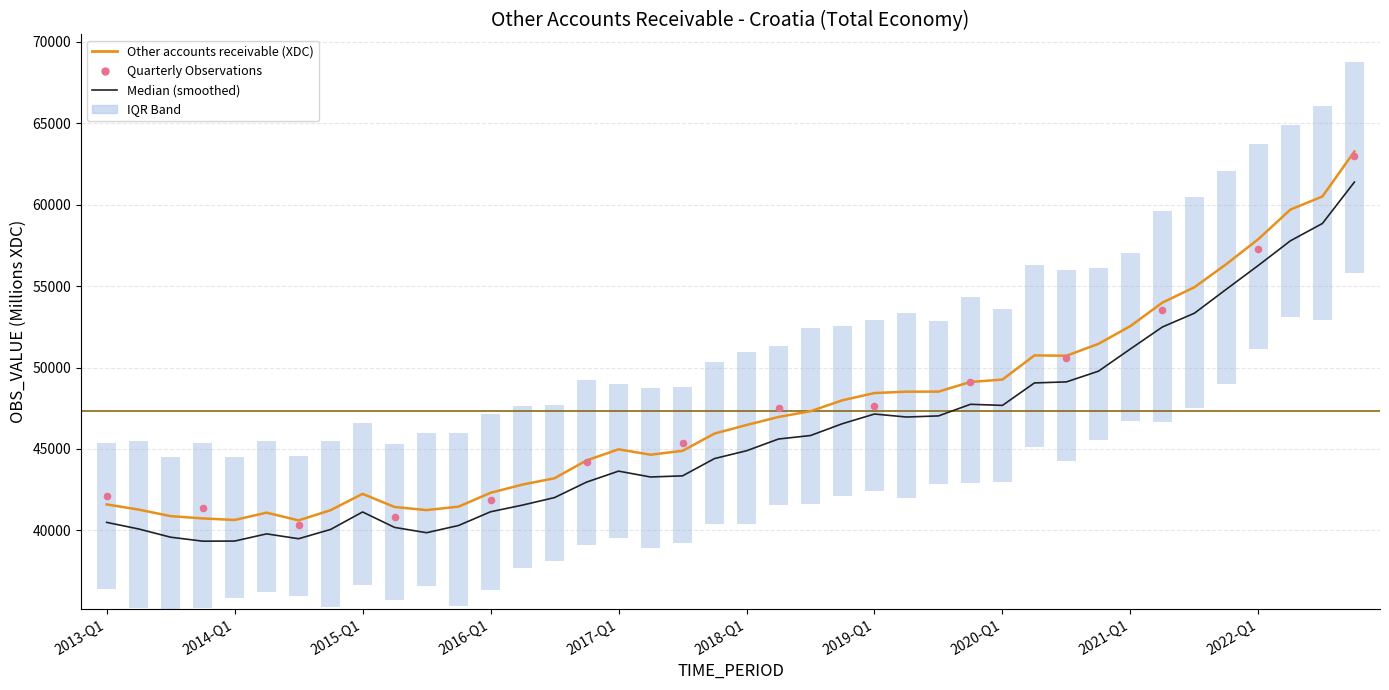

Between 2016-Q1 and 2021-Q1, which is larger?

2021-Q1